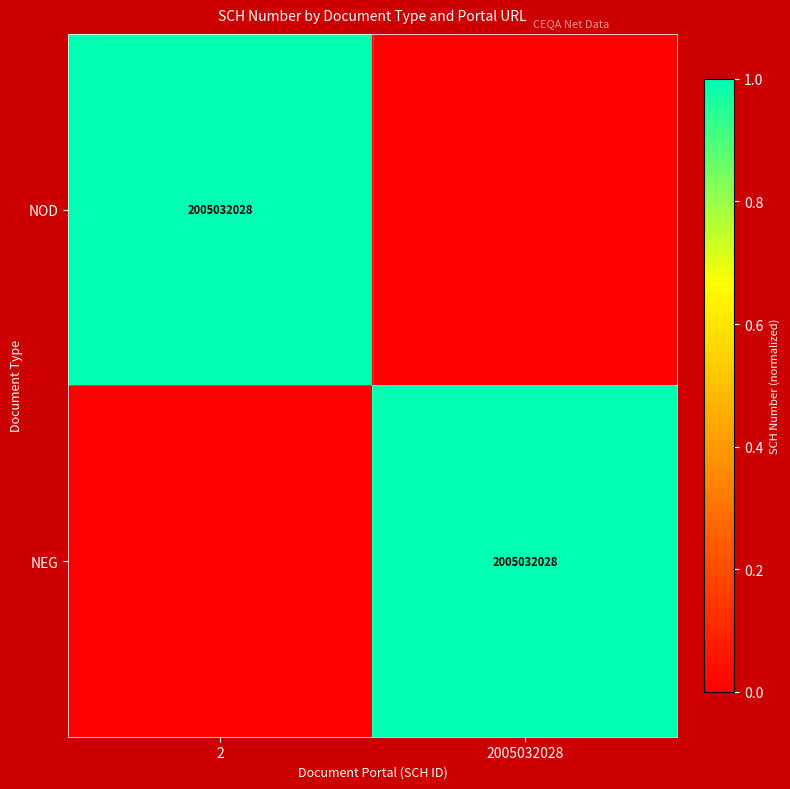

True or false: NEG has a value of 2634938181 at 2005032028.

False